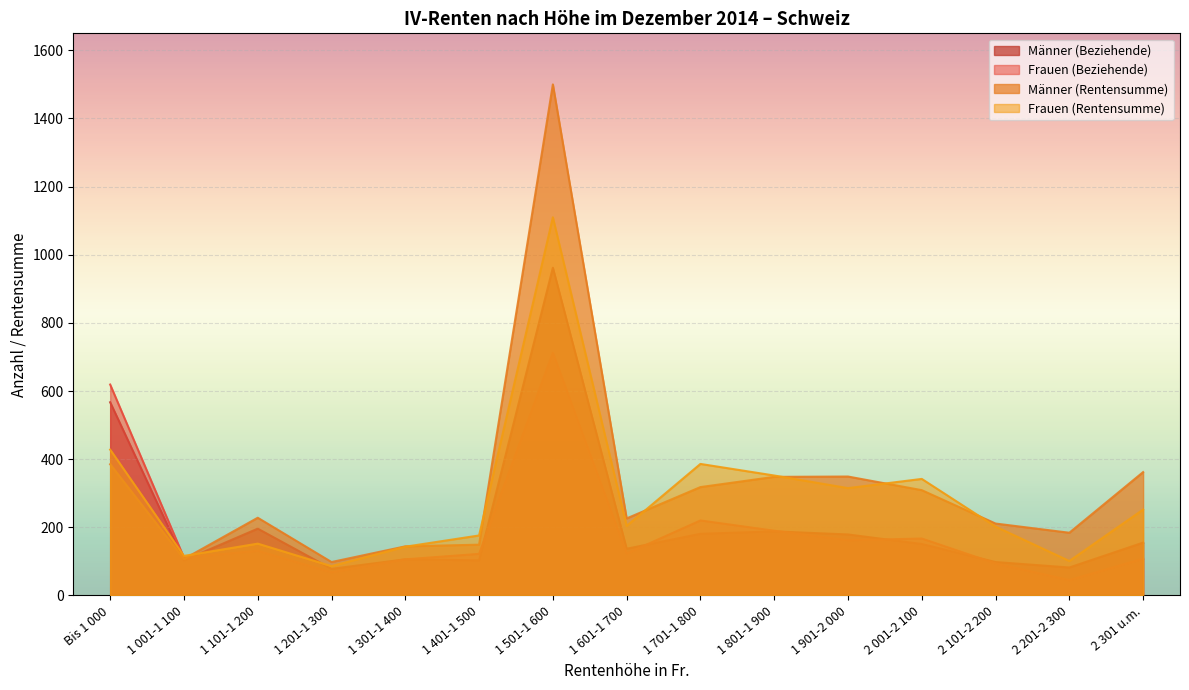

What is the total value across all series at 1 801-1 900?

1078